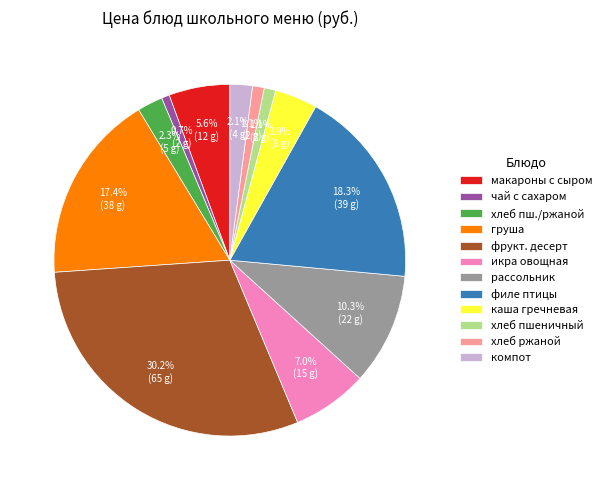

Which has a higher value, компот or чай с сахаром?

компот